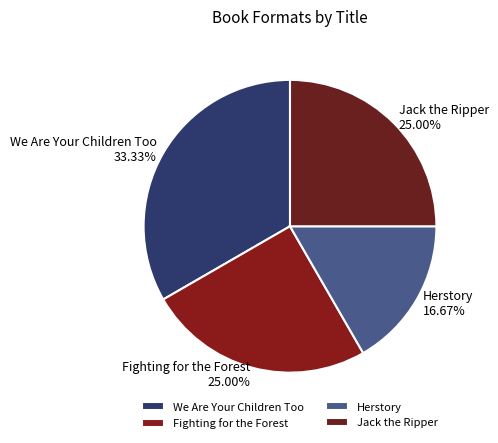

Does Fighting for the Forest account for over 50% of the chart?

No